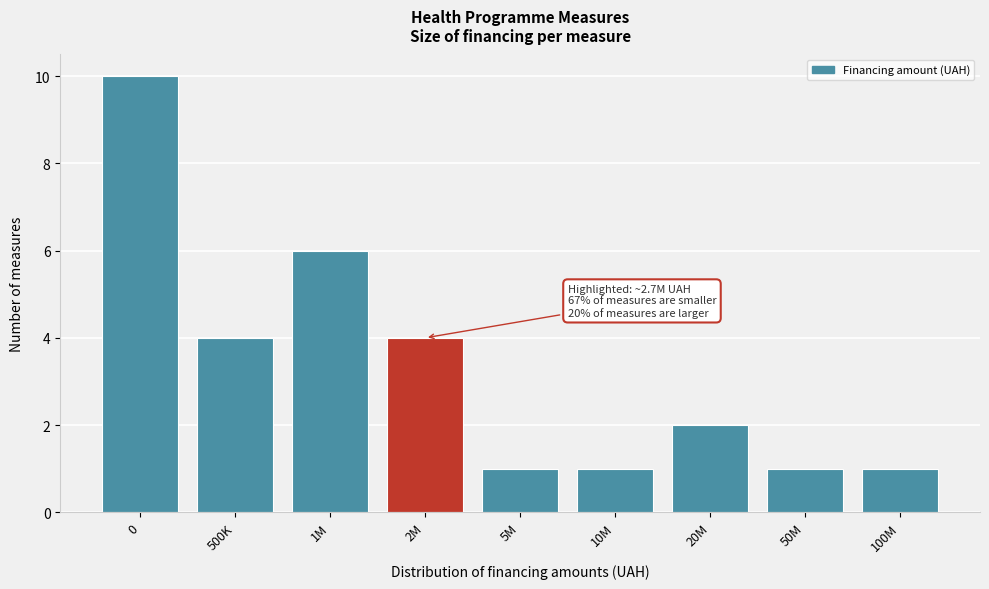

Reading left to right, extract all data points from this chart.

0=10	500K=4	1M=6	2M=4	5M=1	10M=1	20M=2	50M=1	100M=1